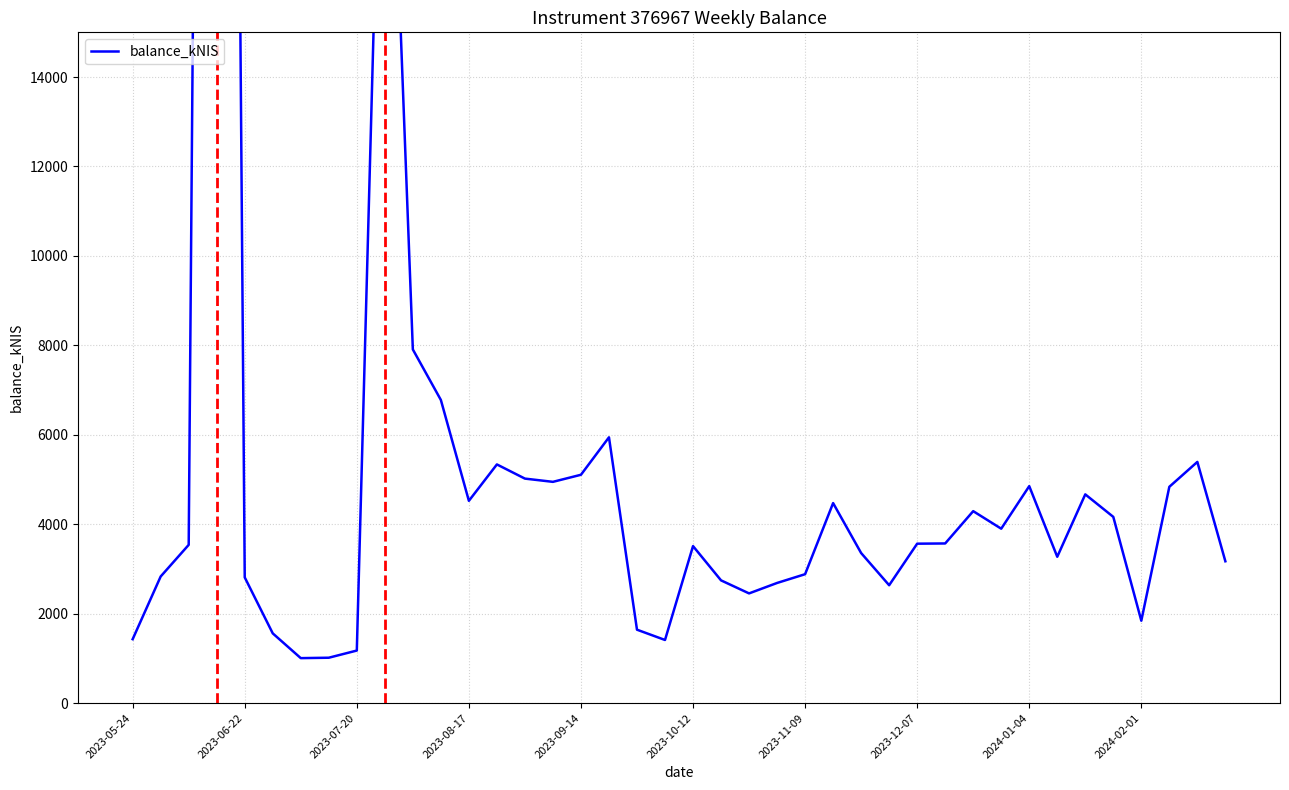

True or false: the data has more than 2 interior local peaks.

True